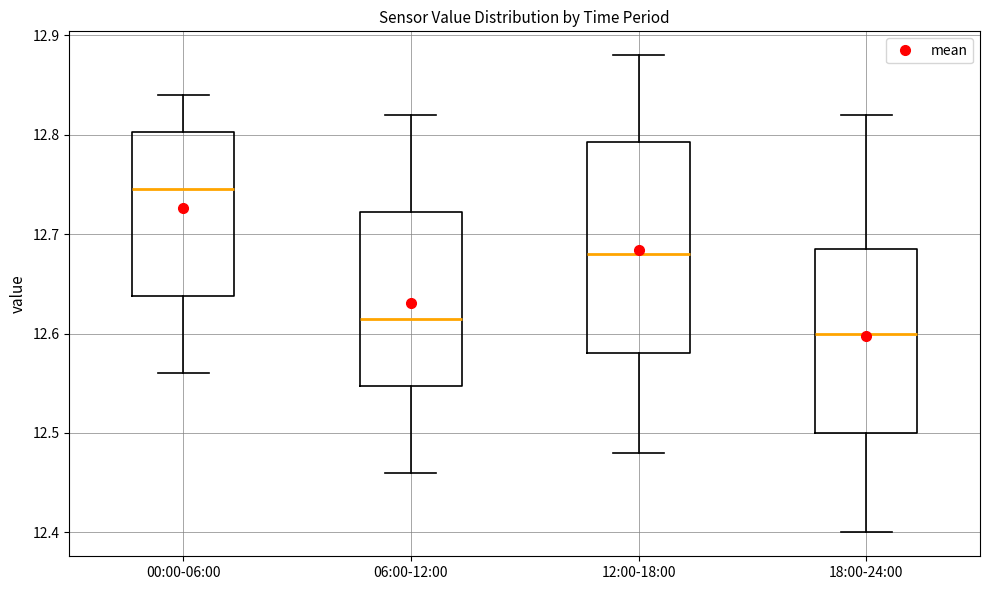

Reading left to right, transcribe this box plot: for each box, give where its median line is, the range the box spans, and where its two whiskers end, as read against the y-axis. The values are not printed on the chart, so give them approximately, as read against the axis.

00:00-06:00: median 12.75, box 12.64 to 12.80, whiskers 12.56 to 12.84
06:00-12:00: median 12.62, box 12.55 to 12.72, whiskers 12.46 to 12.82
12:00-18:00: median 12.68, box 12.58 to 12.79, whiskers 12.48 to 12.88
18:00-24:00: median 12.60, box 12.50 to 12.69, whiskers 12.40 to 12.82